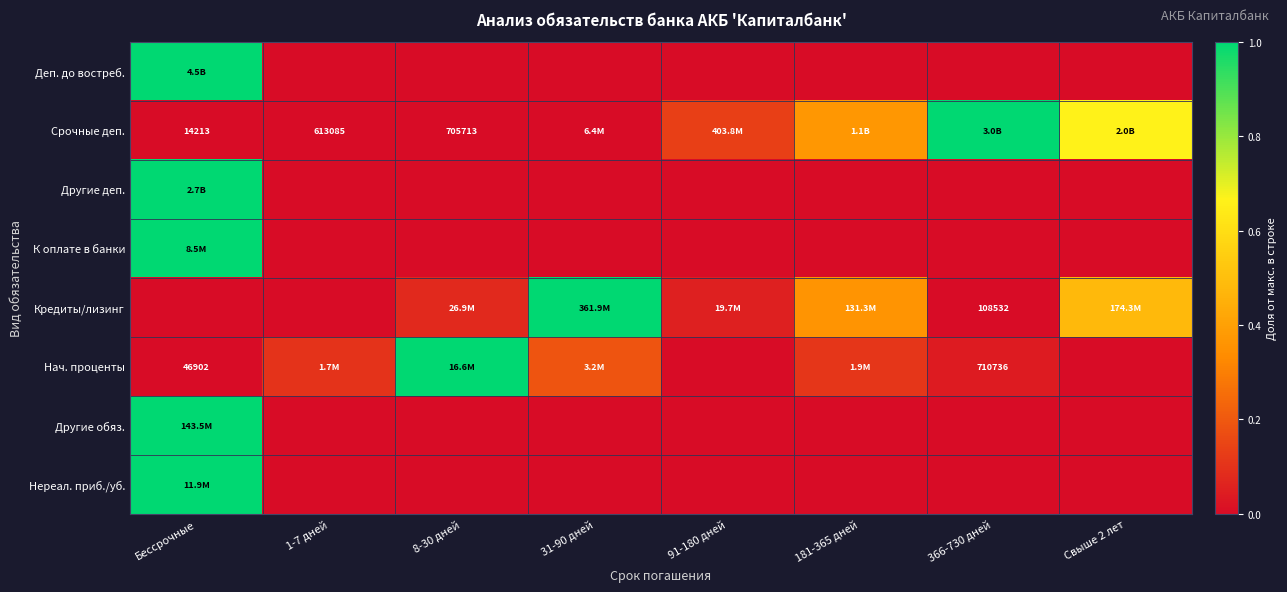

Count the number of categories in the chart.

8